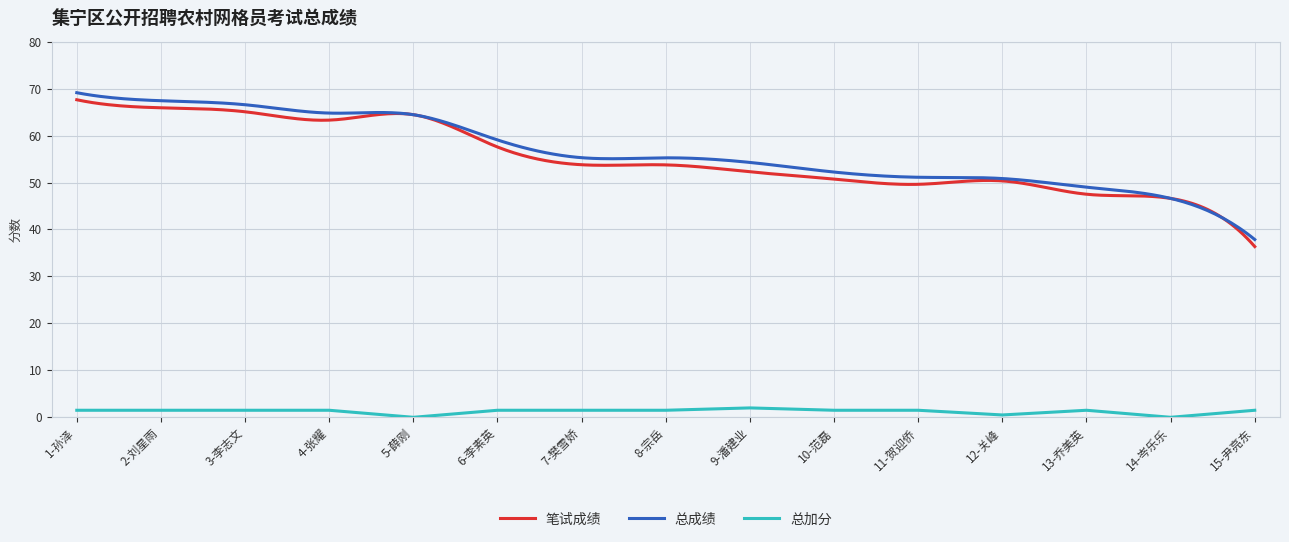

Where does the 总加分 series first go above 1?

1-孙泽